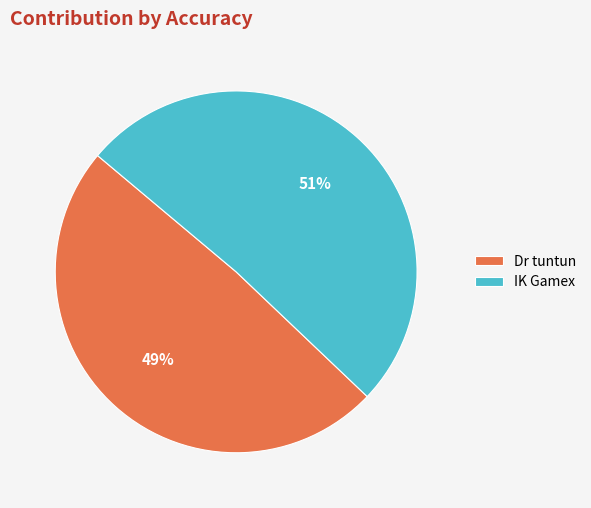

To the nearest percent, what portion does IK Gamex represent?

51%